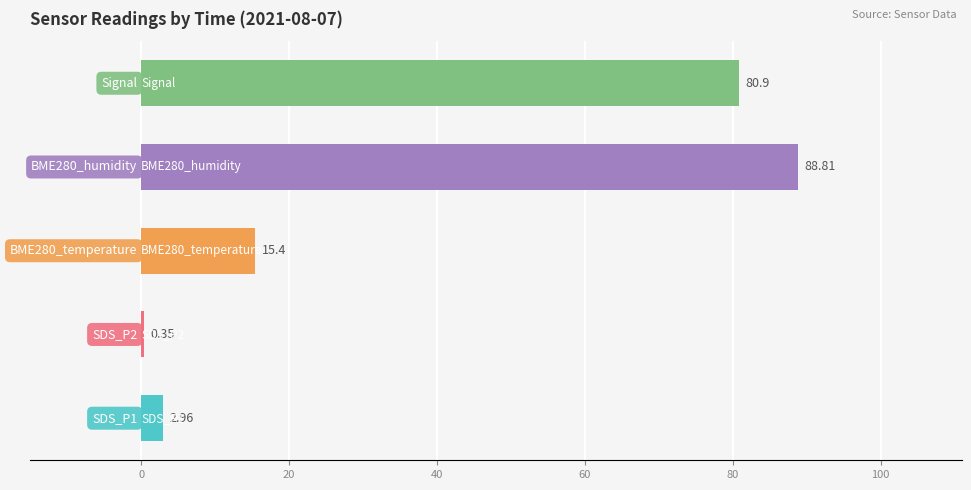

What is the sum of all values?

188.4